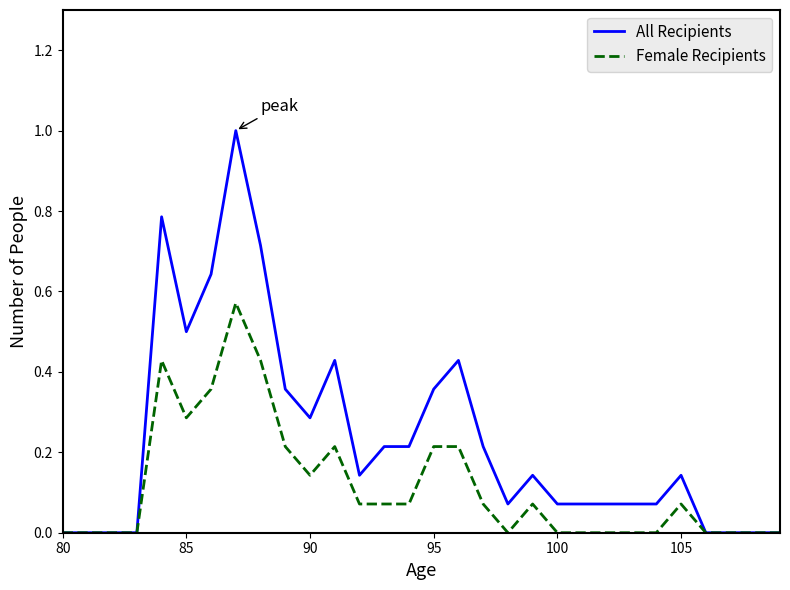

What are all the series names shown in the legend?

All Recipients, Female Recipients